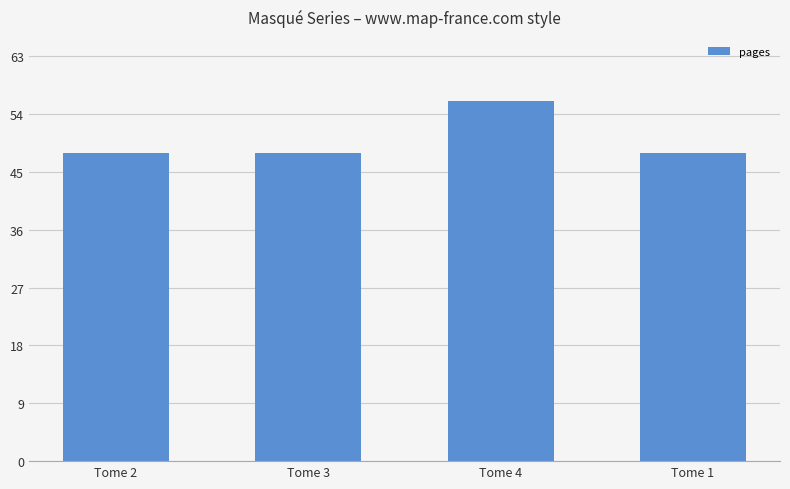

What is the greatest value displayed?

56